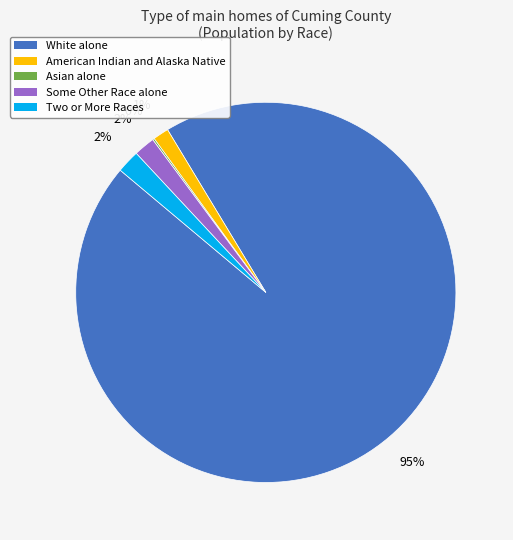

Which category has the biggest portion of the pie?

White alone